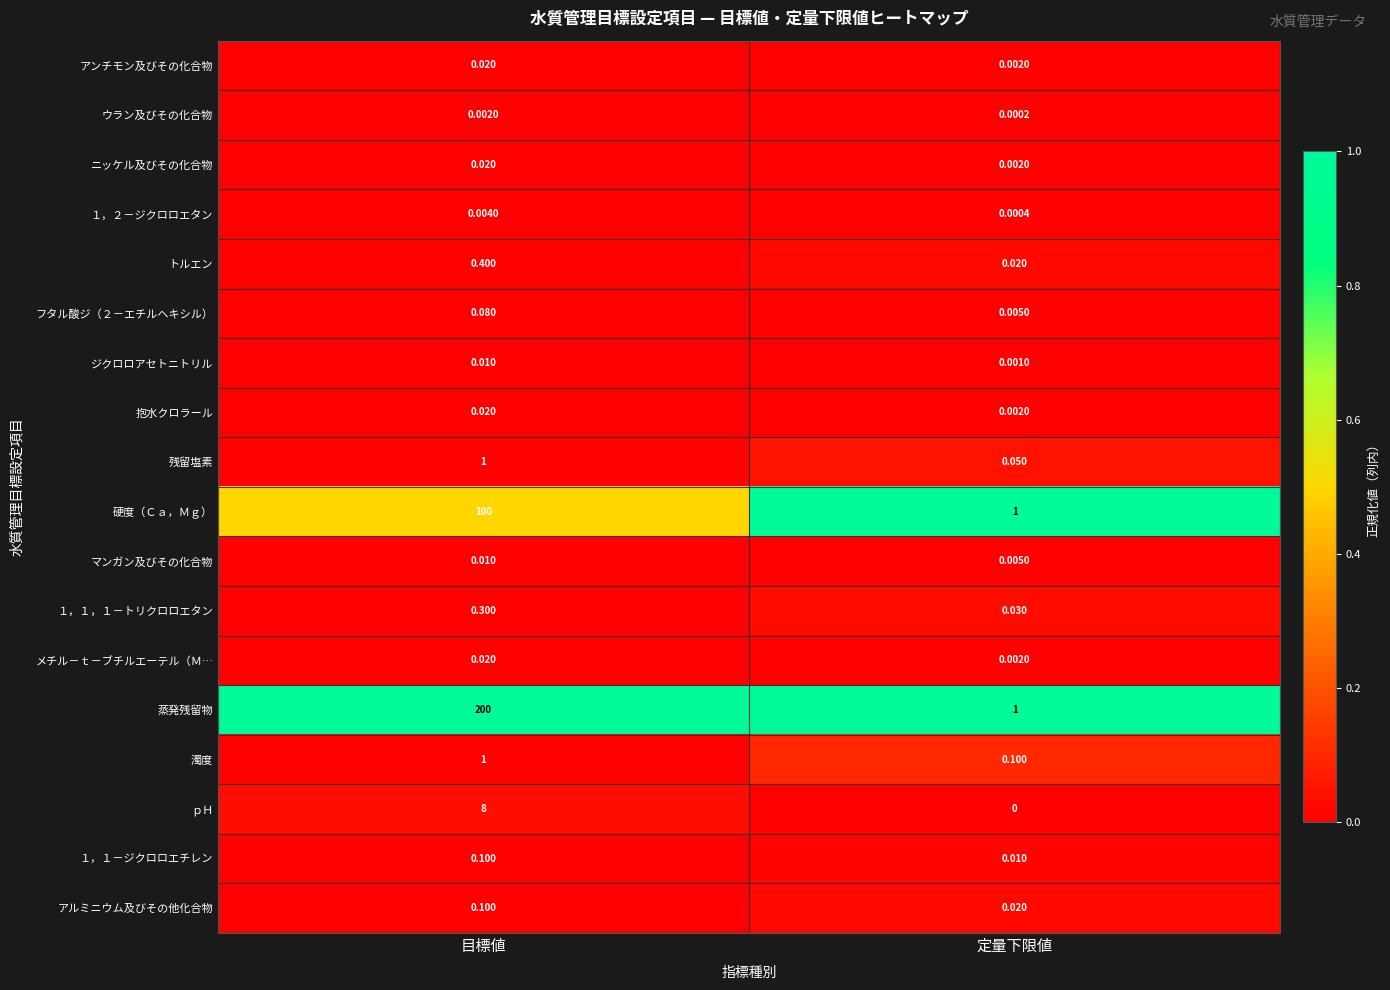

At which category is the sum across all series the highest?

目標値